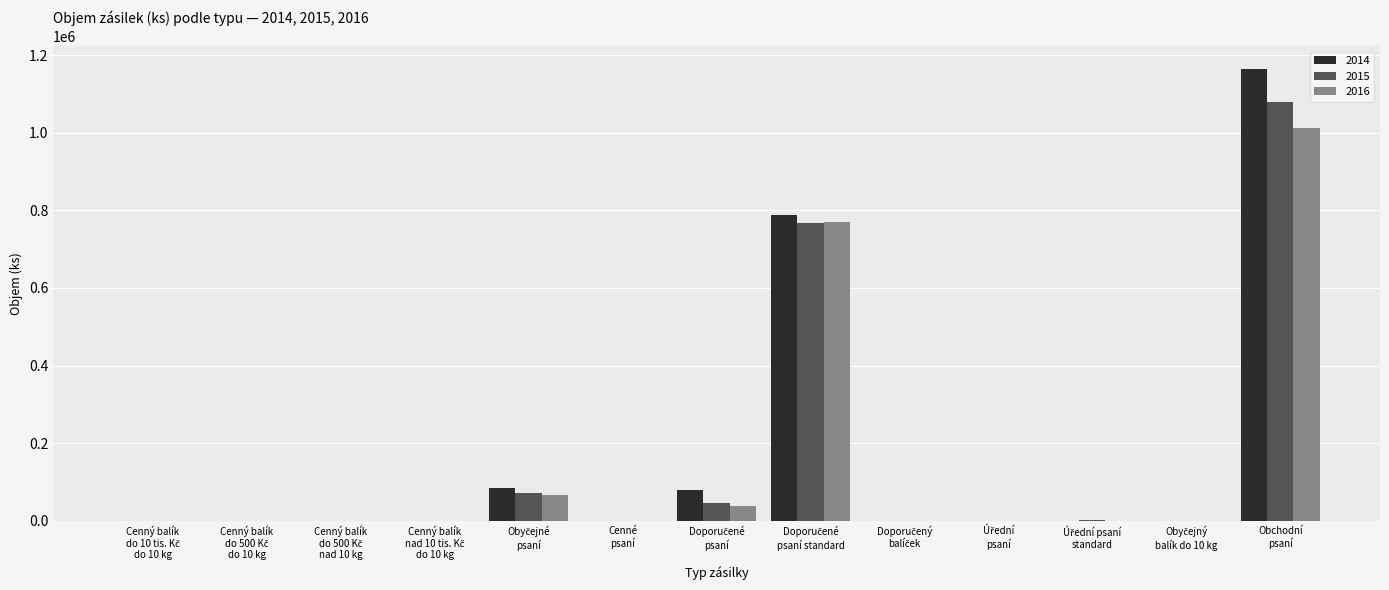

Which series has the largest total across all categories?

2014